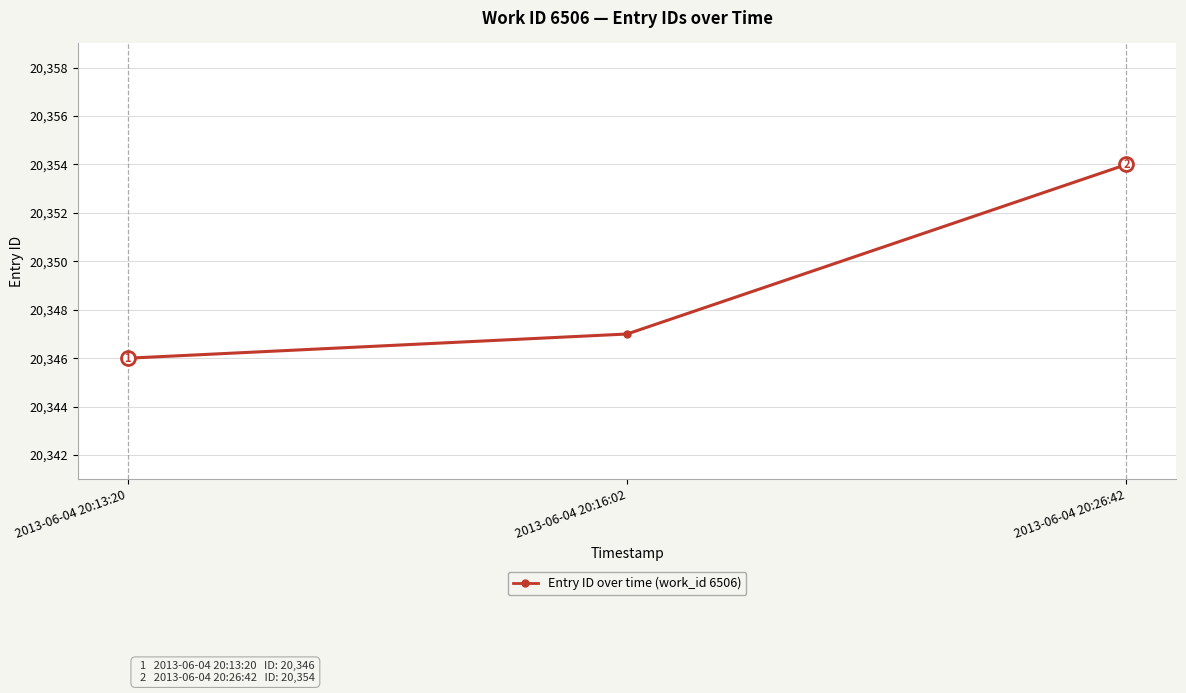

What is the value of the 3rd point from the left?

20354